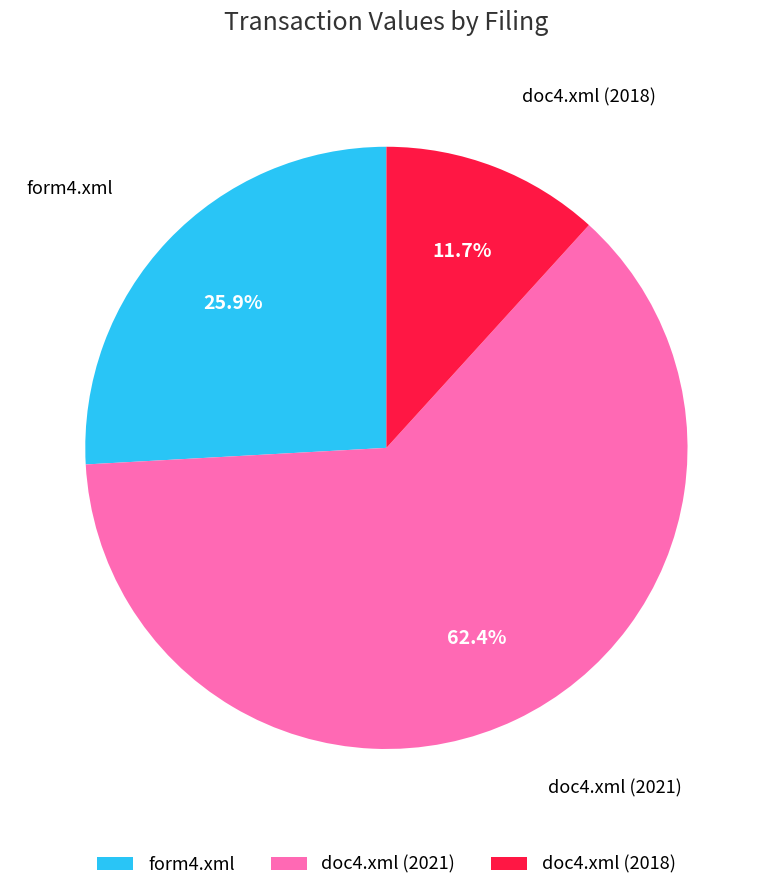

Combined, what portion of the pie is doc4.xml (2018) and form4.xml?

37.6%